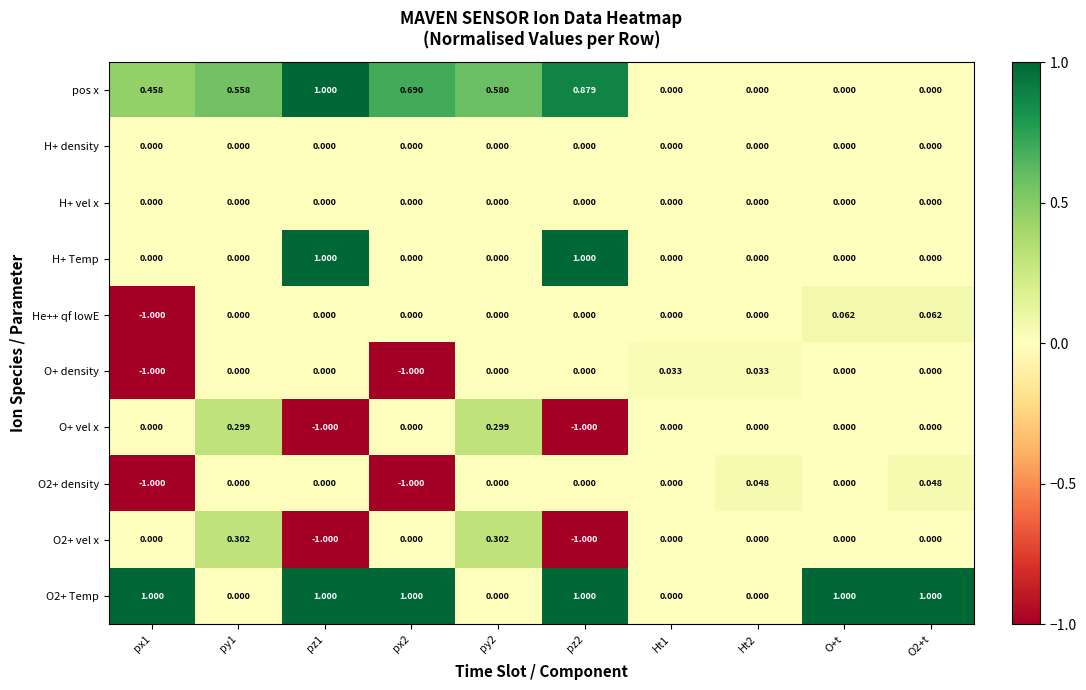

Which series has the largest total across all categories?

O2+ Temp